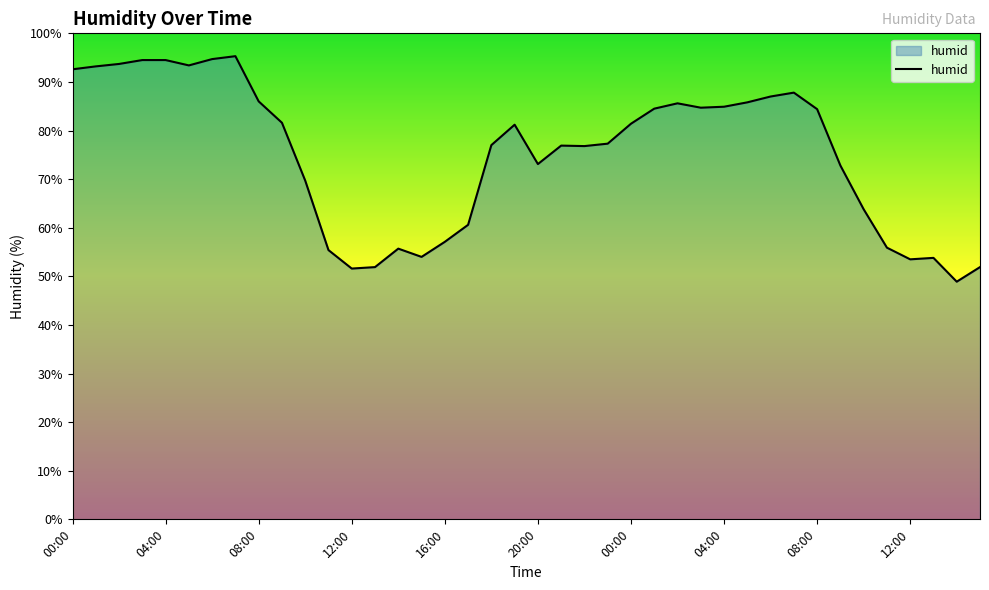

How many distinct data groups are displayed?

1